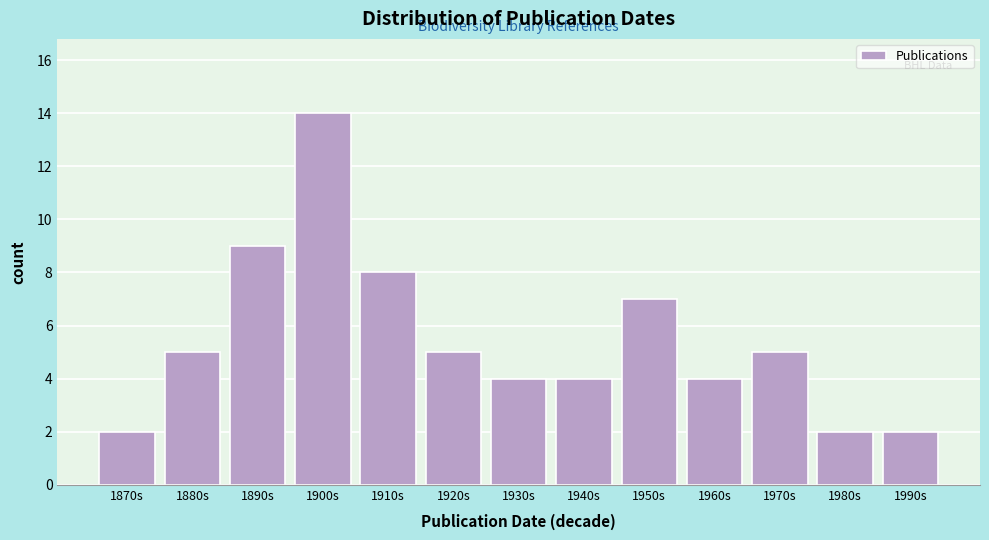

Reading left to right, extract all data points from this chart.

1870s=2	1880s=5	1890s=9	1900s=14	1910s=8	1920s=5	1930s=4	1940s=4	1950s=7	1960s=4	1970s=5	1980s=2	1990s=2